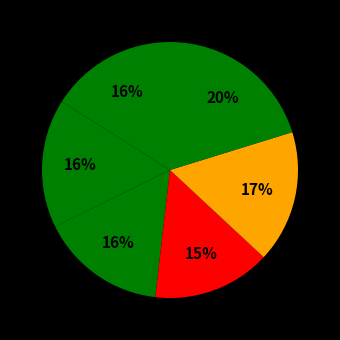

How many slices are in this pie chart?

6